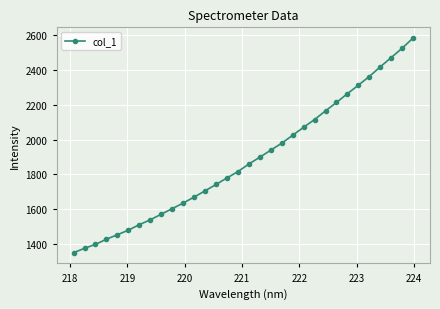

What is the value of the 18th point from the left?

1898.6